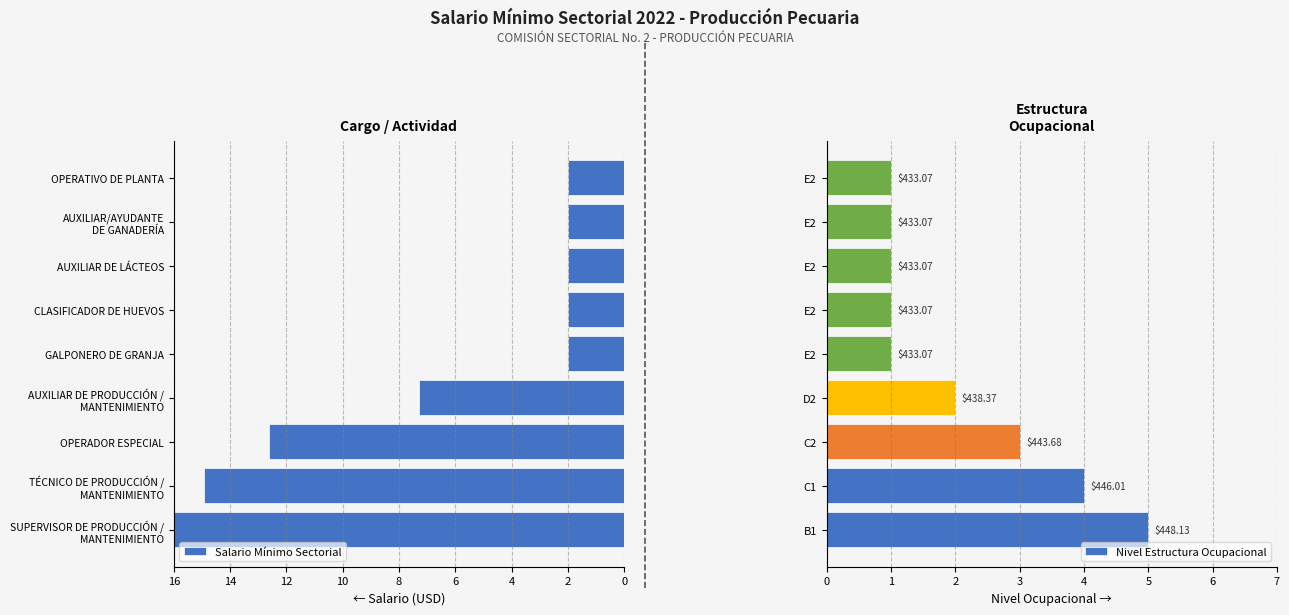

What is the value of the Salario Mínimo Sectorial bar at the 8th from the left?

-2.0